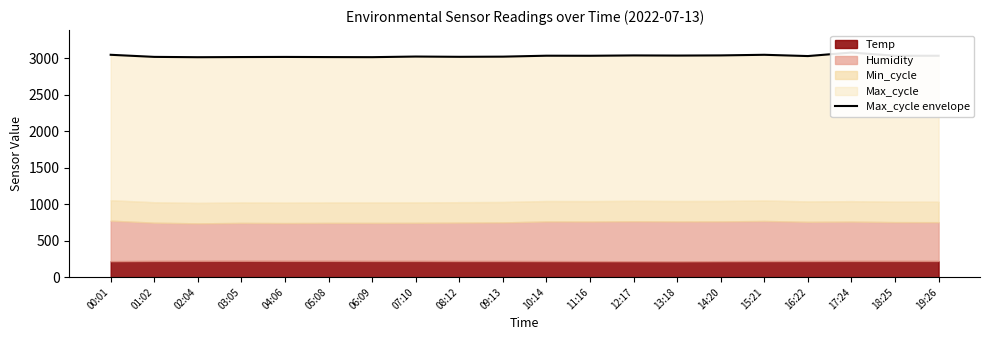

How many points are higher than both their immediate neighbors (excluding endpoints)?

6